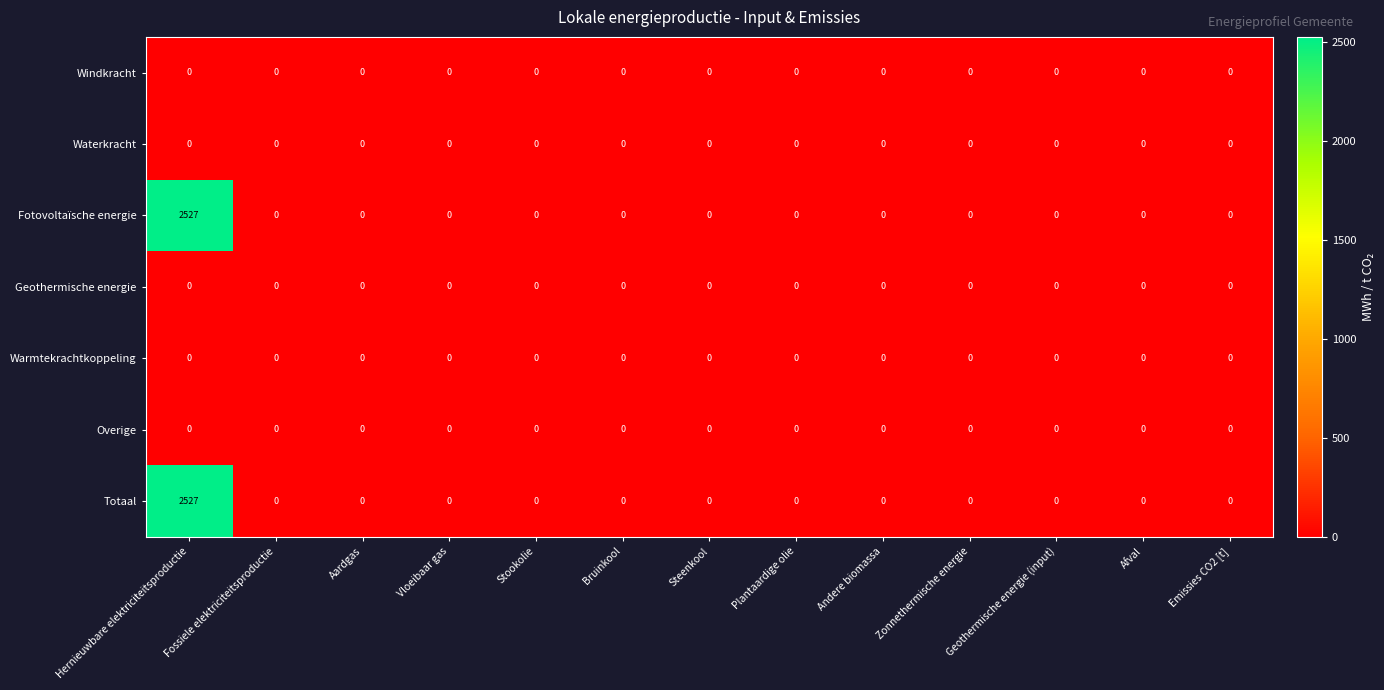

What is the difference between the maximum and minimum values in the Fotovoltaïsche energie series?

2527